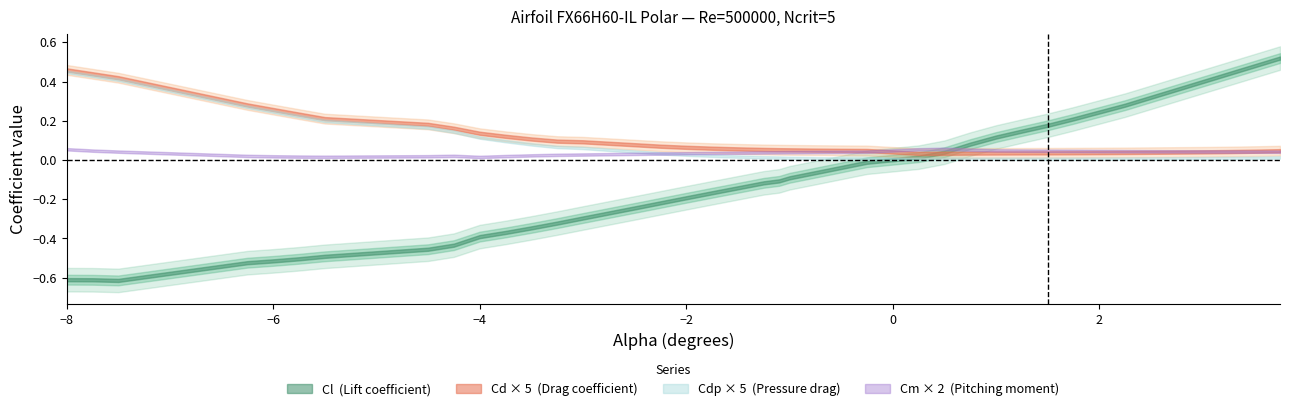

At which label is Cm closest to 0?

9